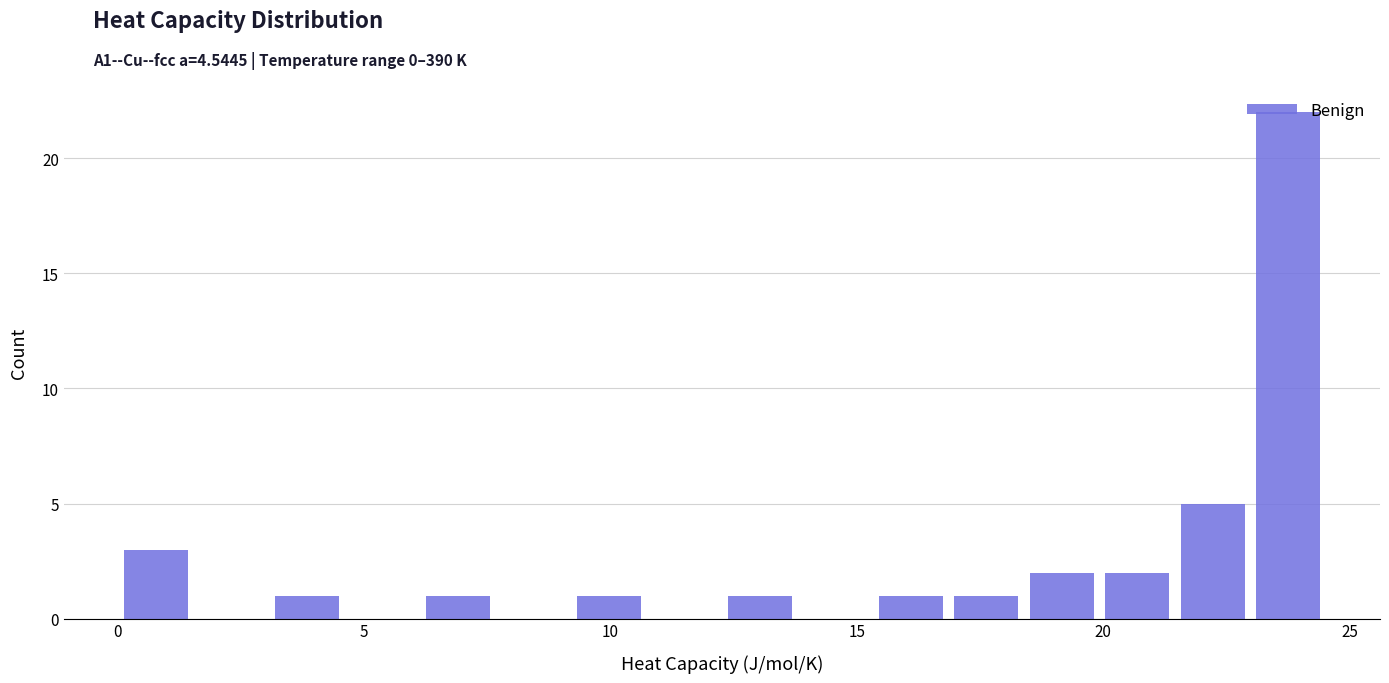

Read against the x-axis, roughly where is the centre of the tallest bar?

24.0